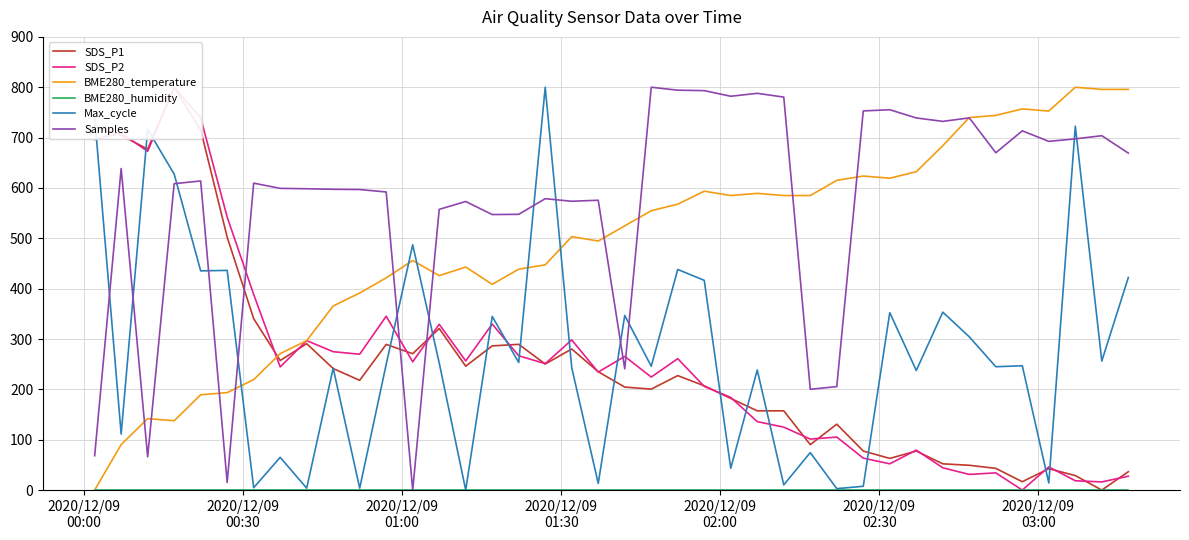

True or false: Max_cycle and Samples cross at least once.

True